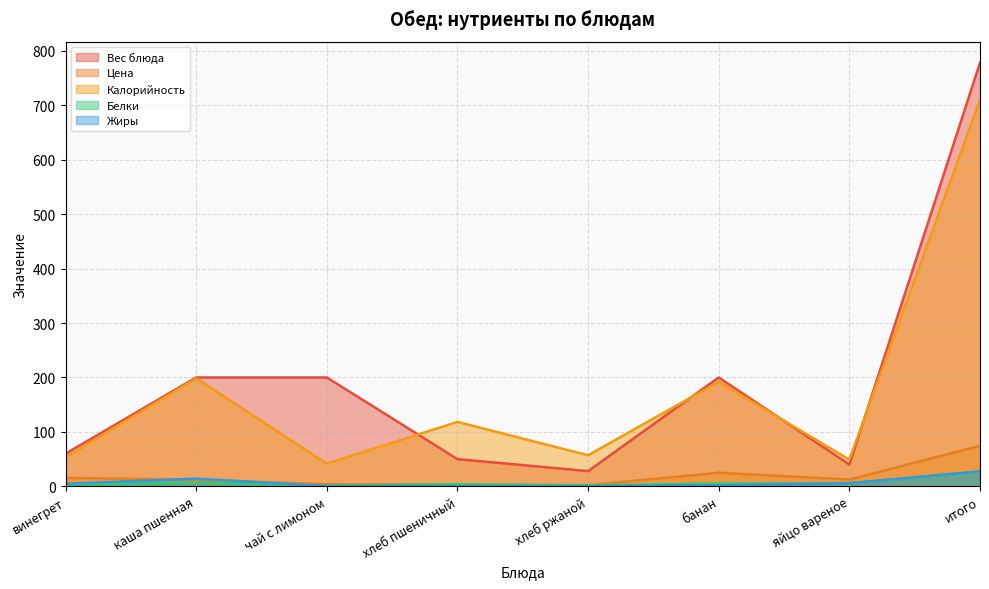

Reading left to right, transcribe all the data shown in this chart.

Вес блюда: винегрет=60.0	каша пшенная=200.0	чай с лимоном=200.0	хлеб пшеничный=50.0	хлеб ржаной=28.0	банан=200.0	яйцо вареное=40.0	итого=778.0
Цена: винегрет=15.5	каша пшенная=12.0	чай с лимоном=4.0	хлеб пшеничный=3.3	хлеб ржаной=2.2	банан=25.0	яйцо вареное=12.5	итого=74.5
Калорийность: винегрет=53.4	каша пшенная=198.5	чай с лимоном=41.7	хлеб пшеничный=118.4	хлеб ржаной=57.1	банан=192.0	яйцо вареное=49.1	итого=710.2
Белки: винегрет=2.9	каша пшенная=6.7	чай с лимоном=1.1	хлеб пшеничный=3.8	хлеб ржаной=1.9	банан=5.0	яйцо вареное=5.6	итого=27.0
Жиры: винегрет=4.7	каша пшенная=14.2	чай с лимоном=0.4	хлеб пшеничный=0.3	хлеб ржаной=0.2	банан=2.0	яйцо вареное=5.8	итого=27.6